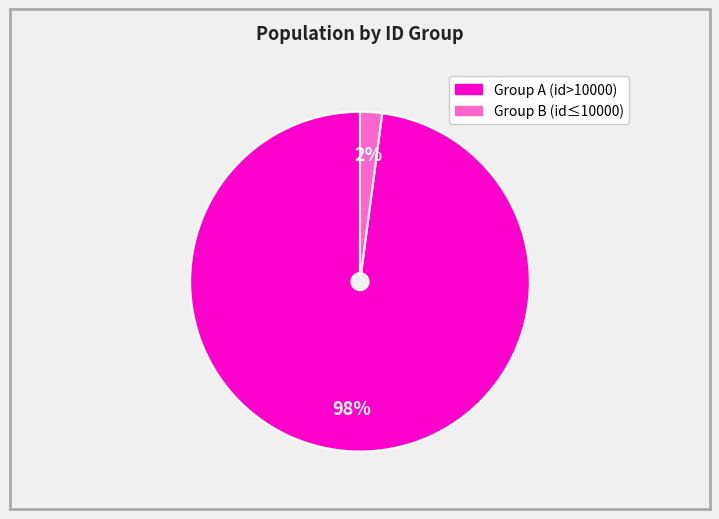

To the nearest percent, what is the difference between the largest and smallest slice percentages?

96%